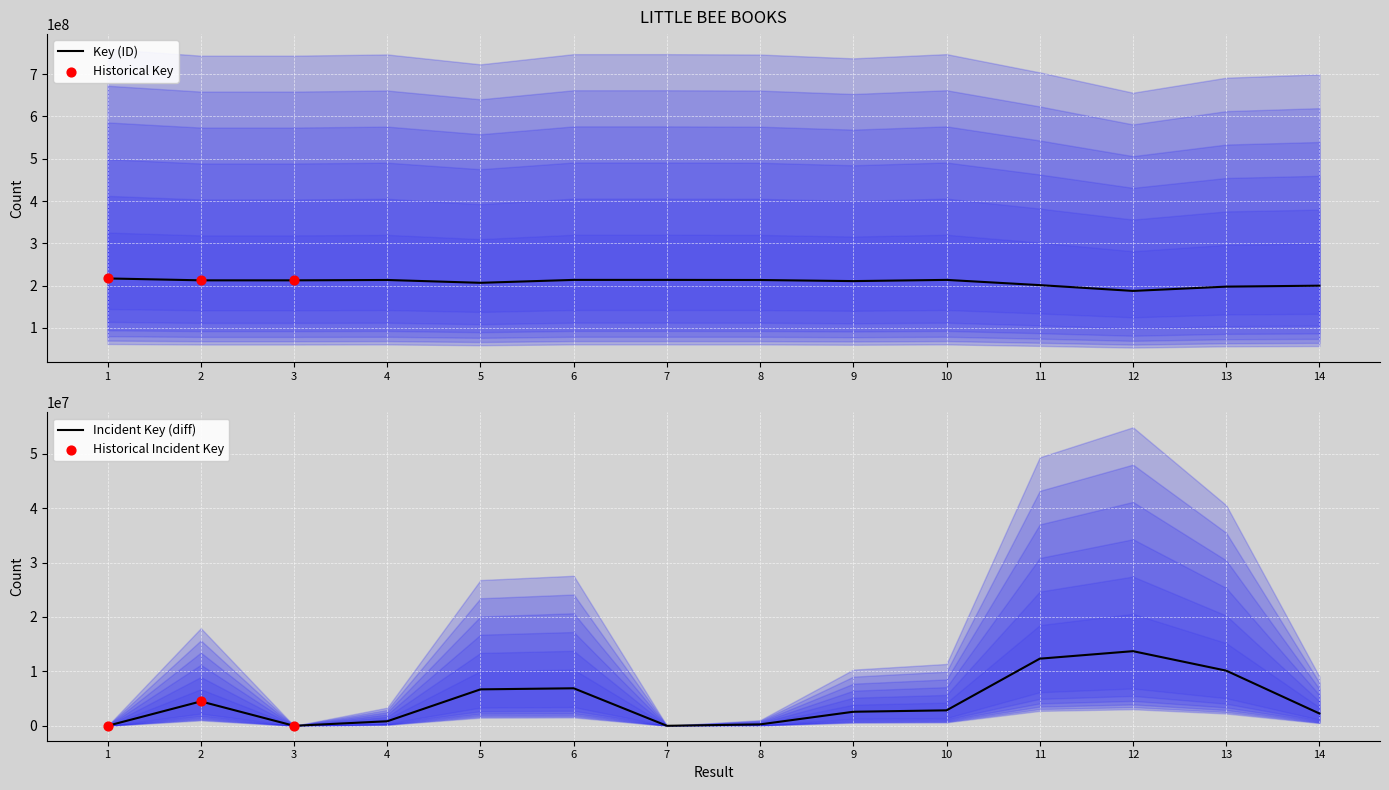

What is the change in value from 1 to 5?

-10346258